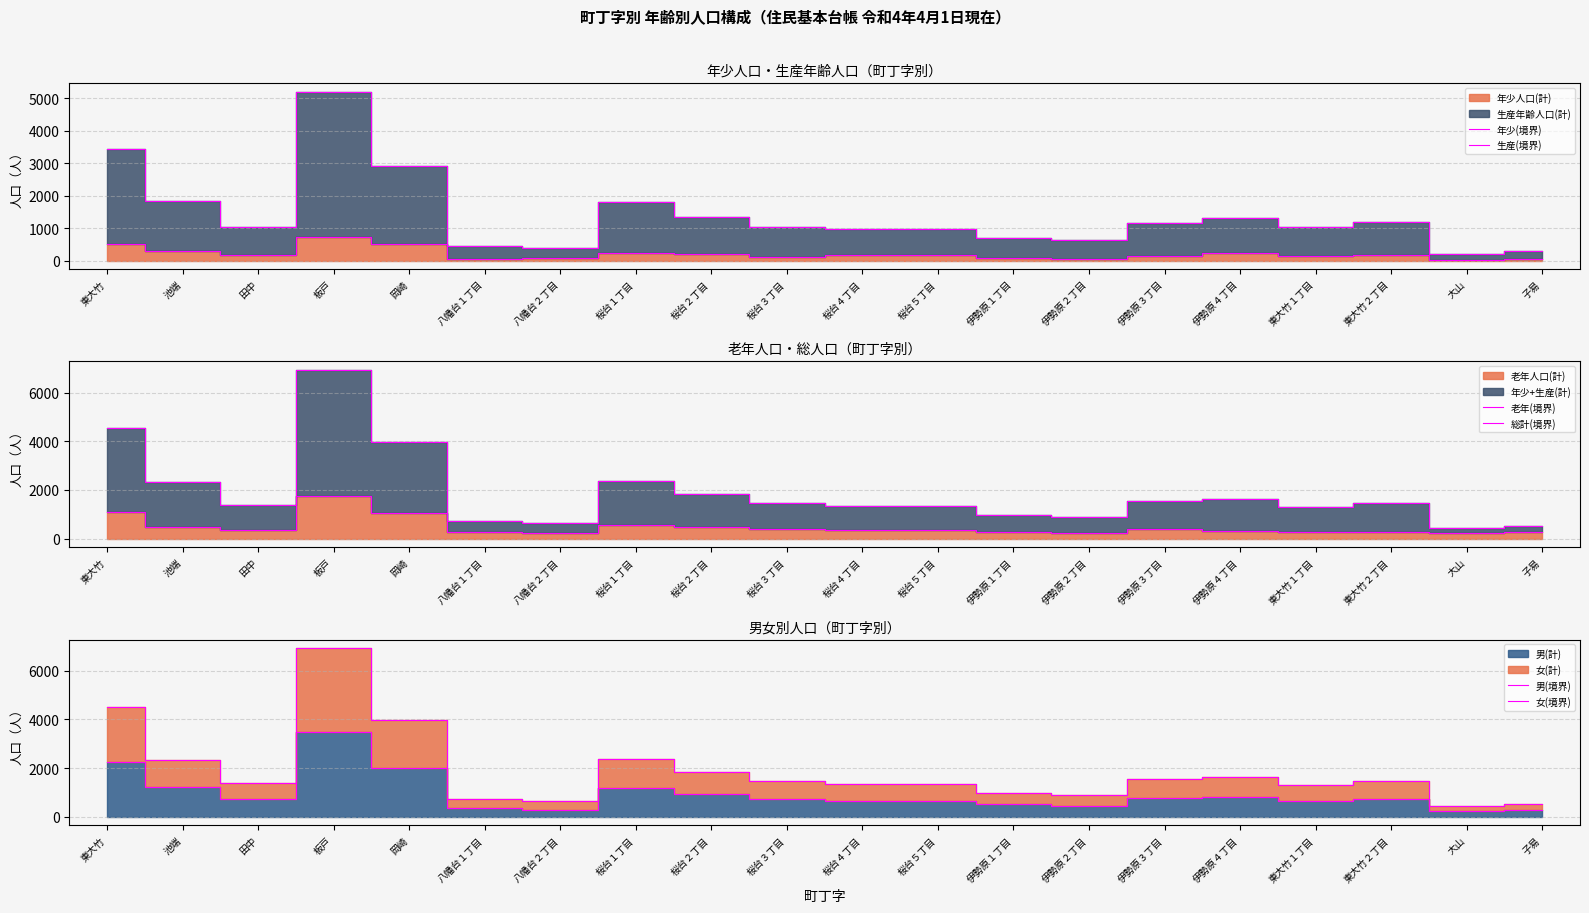

Reading left to right, list all the values displayed in this chart.

年少(境界): 512	279	165	728	494	51	72	238	210	117	166	166	81	43	137	235	149	164	31	44
生産(境界): 3446	1844	1040	5192	2915	445	384	1807	1349	1044	977	964	686	635	1150	1298	1018	1176	209	284
老年(境界): 1081	482	354	1737	1060	287	247	575	497	411	369	373	292	254	401	330	286	290	243	256
総計(境界): 4527	2326	1394	6929	3975	732	631	2382	1846	1455	1346	1337	978	889	1551	1628	1304	1466	452	540
男(境界): 2239	1221	734	3474	2001	377	290	1191	923	723	657	665	507	442	783	834	660	751	228	269
女(境界): 4527	2326	1394	6929	3975	732	631	2382	1846	1455	1346	1337	978	889	1551	1628	1304	1466	452	540